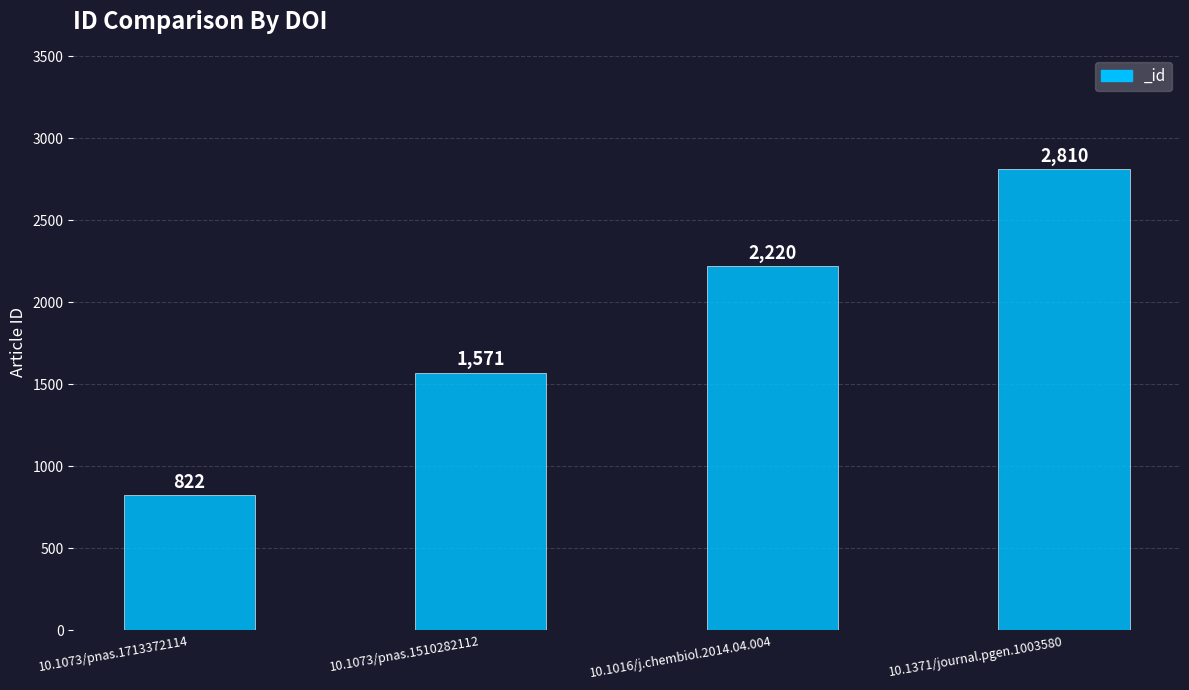

Does the chart contain stacked bars?

No